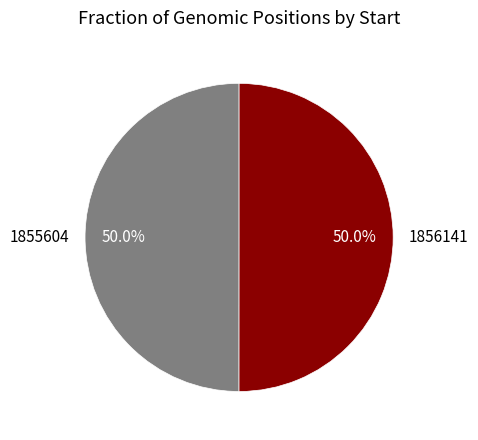

How many segments does this pie chart have?

2